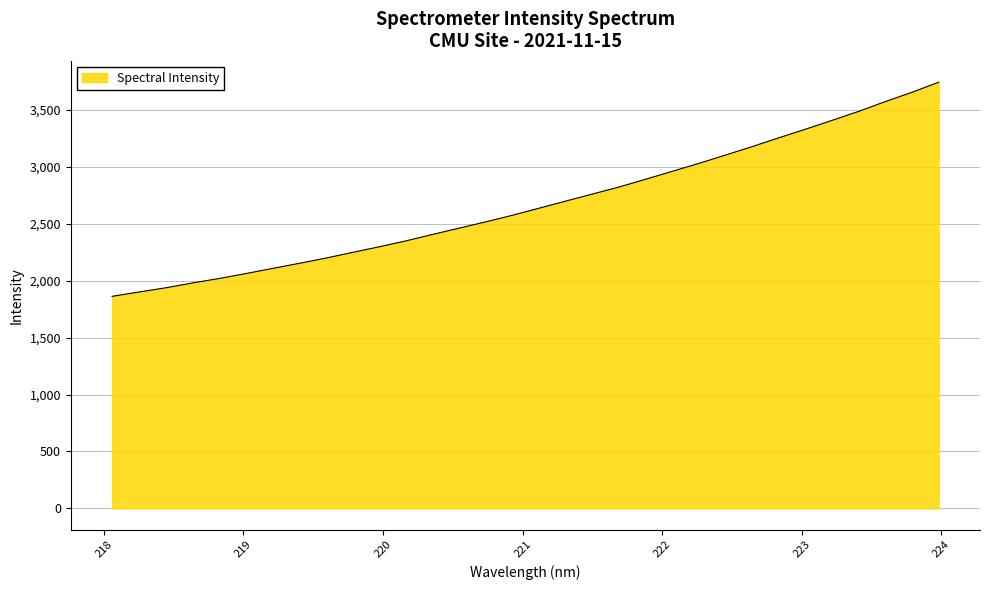

What is the smallest value displayed?

1863.4